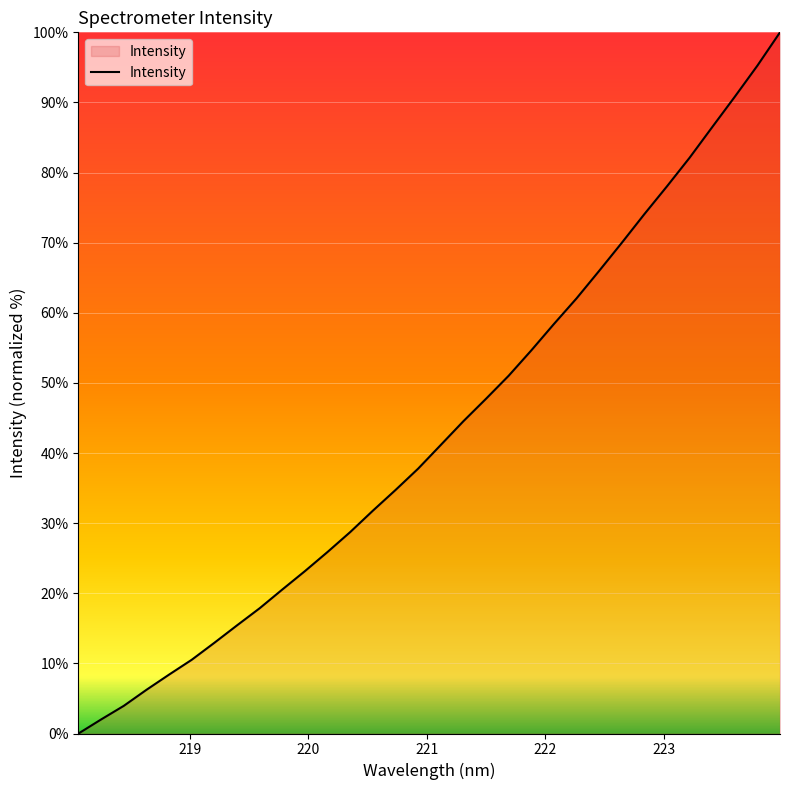

What is the difference between the maximum and minimum values?

100.0